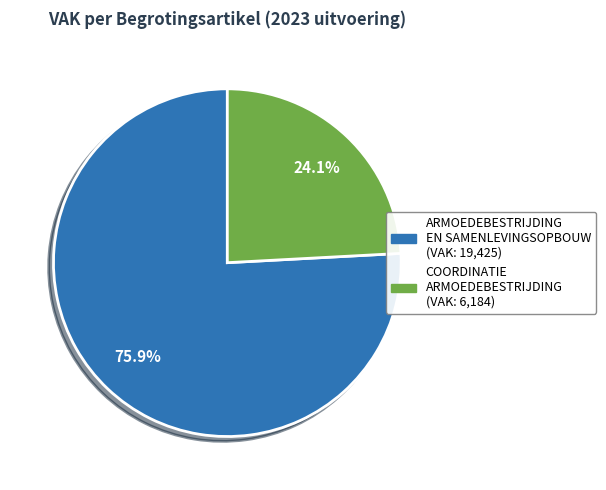

Is there a majority slice in this chart?

Yes